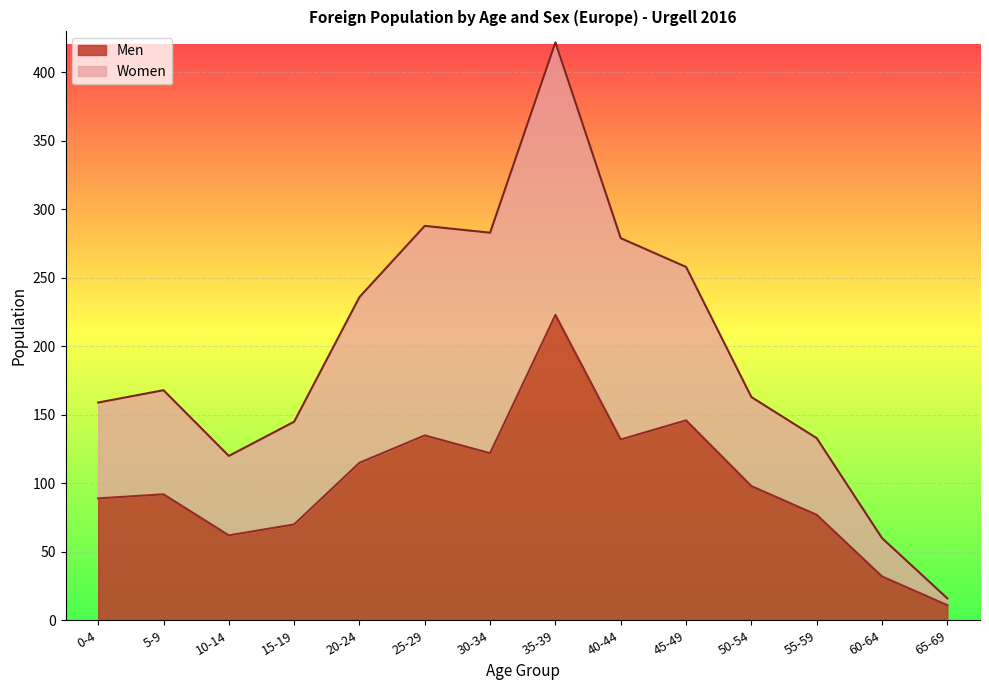

What is the sum of all Women values?

2730